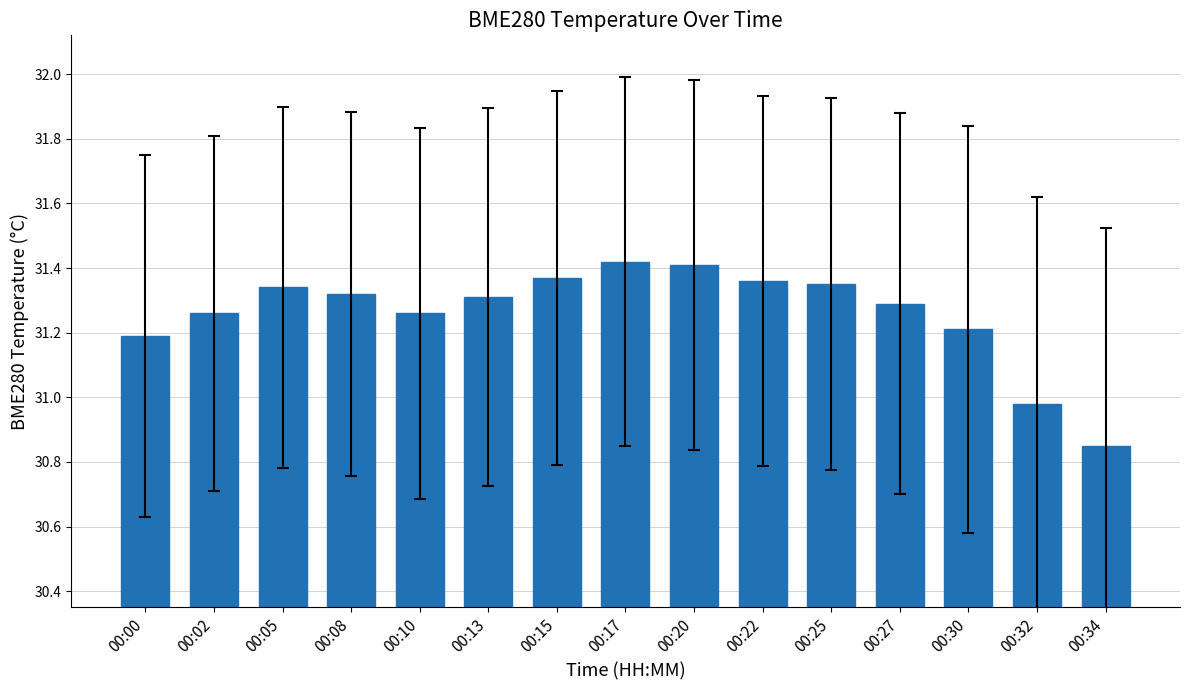

Which label corresponds to the smallest value in the chart?

00:34